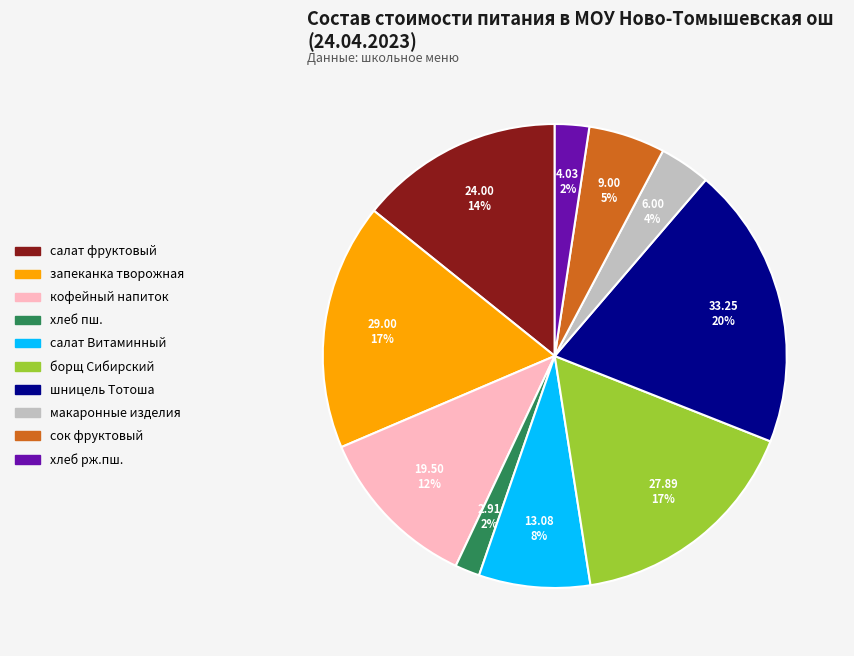

Which category has the biggest portion of the pie?

шницель Тотоша